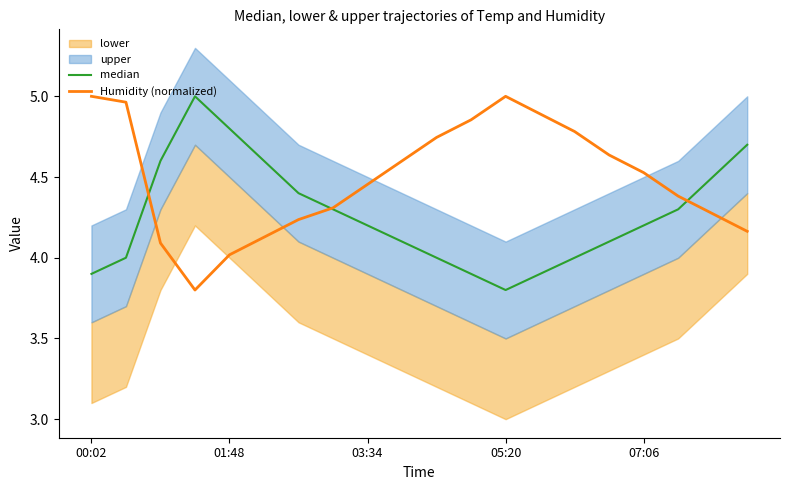

The value of median at 14 is 4.0. True or false?

True